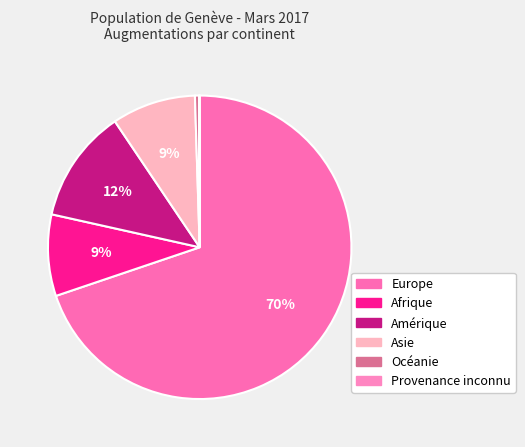

To the nearest percent, what is the difference between the Afrique and Provenance inconnu slice percentages?

9%